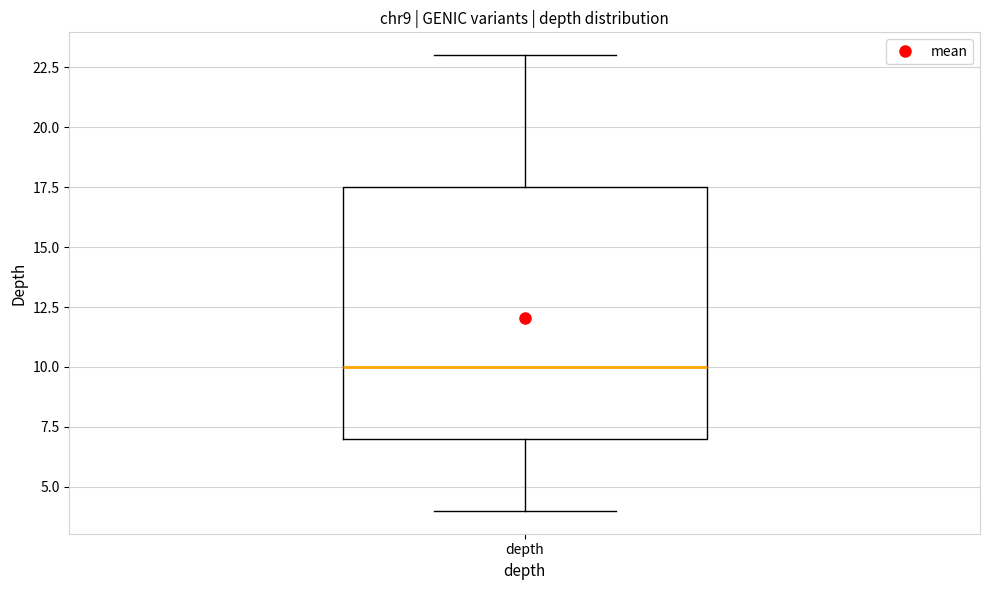

Read this box plot against the y-axis: the position of the median line, the range covered by the box, and the ends of both whiskers. The values are not printed on the chart, so give them approximately, as read against the axis.

median 10.0, box 7.0 to 17.5, whiskers 4.0 to 23.0